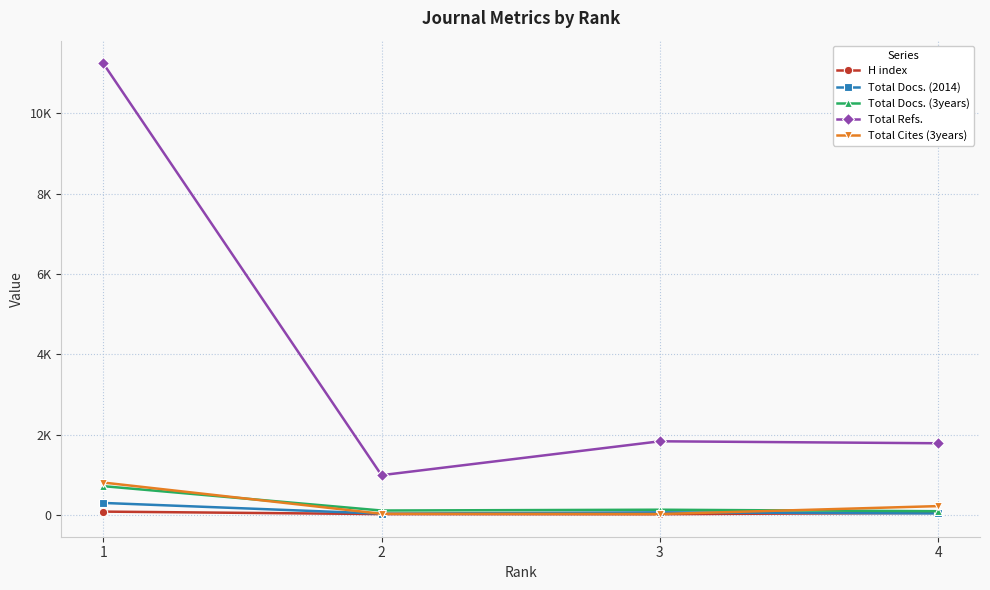

Does the chart have visible grid lines?

Yes